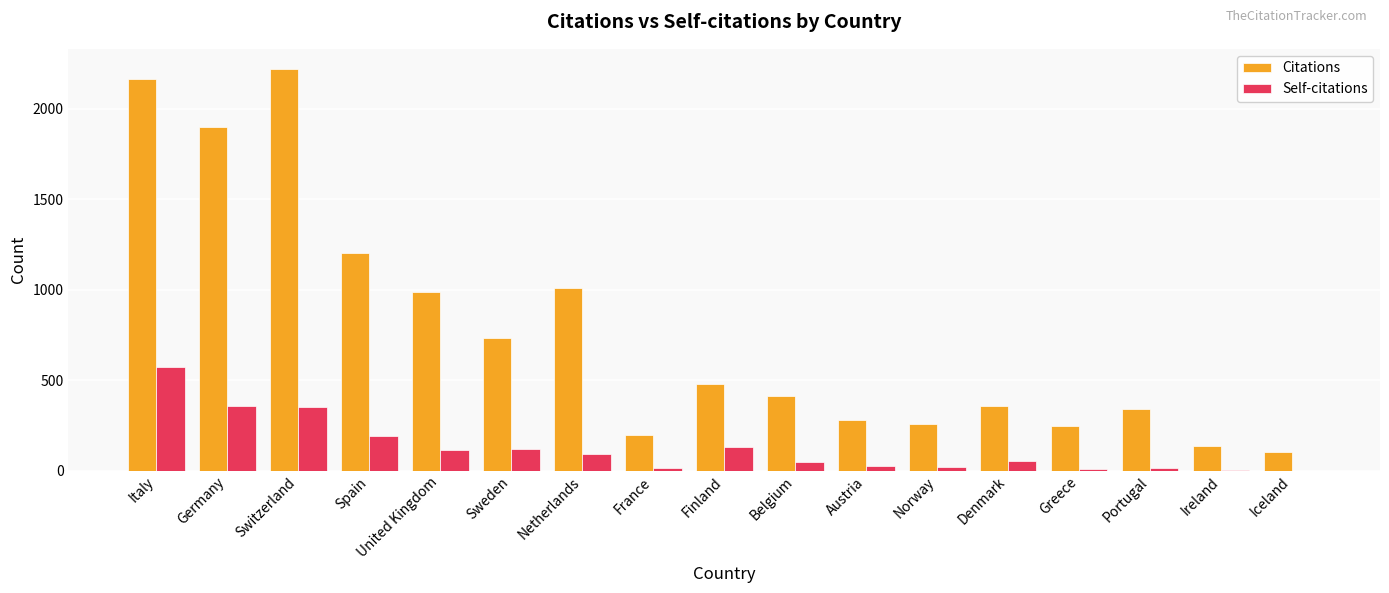

True or false: Citations has a value of 1631 at United Kingdom.

False